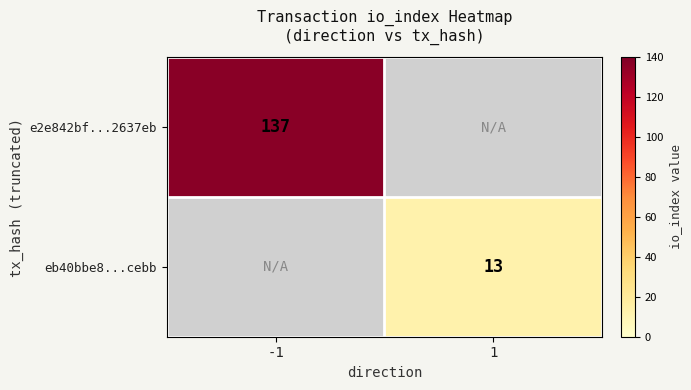

True or false: eb40bbe8...cebb has a value of 13 at 1.

True